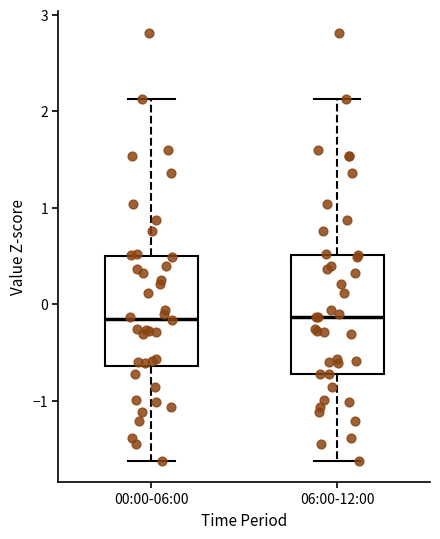

Where is the upper edge of the box for 00:00-06:00 on the y-axis? The values are not printed on the chart, so give them approximately, as read against the axis.

0.5